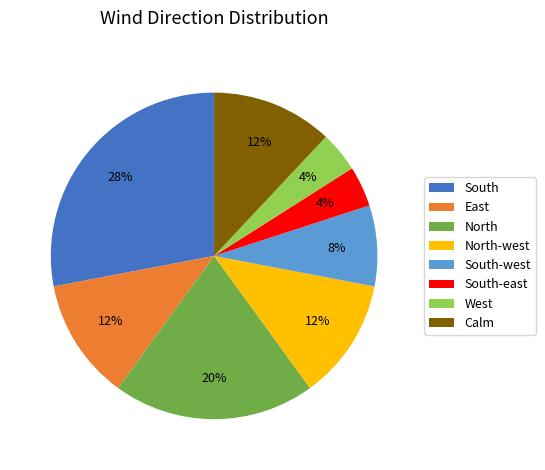

Which slice is the largest?

South